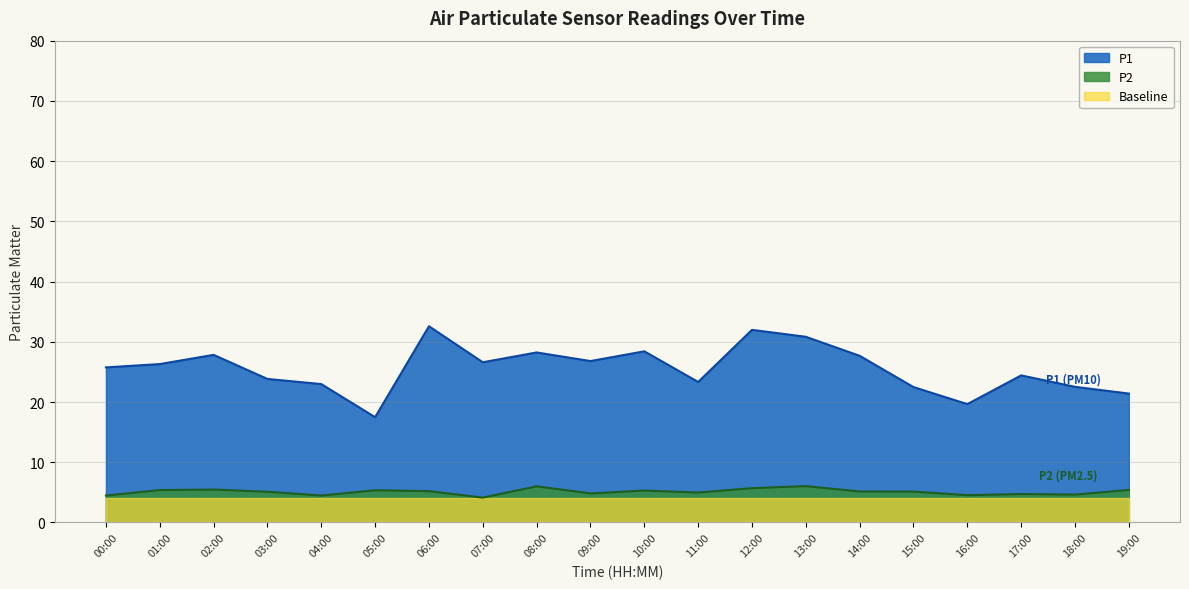

True or false: P2 has a value of 1.0 at 08:00.

False